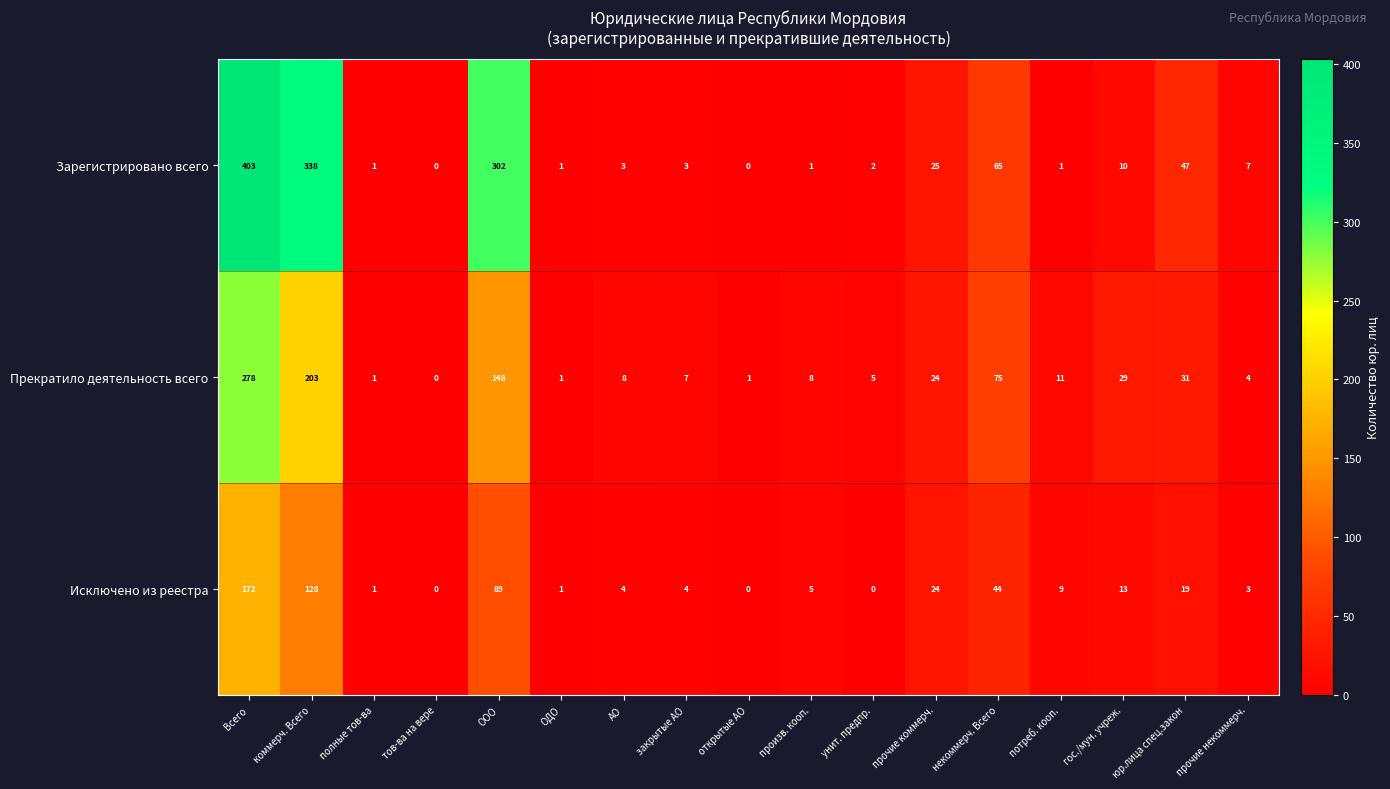

What is the sum of all Исключено из реестра values?

516